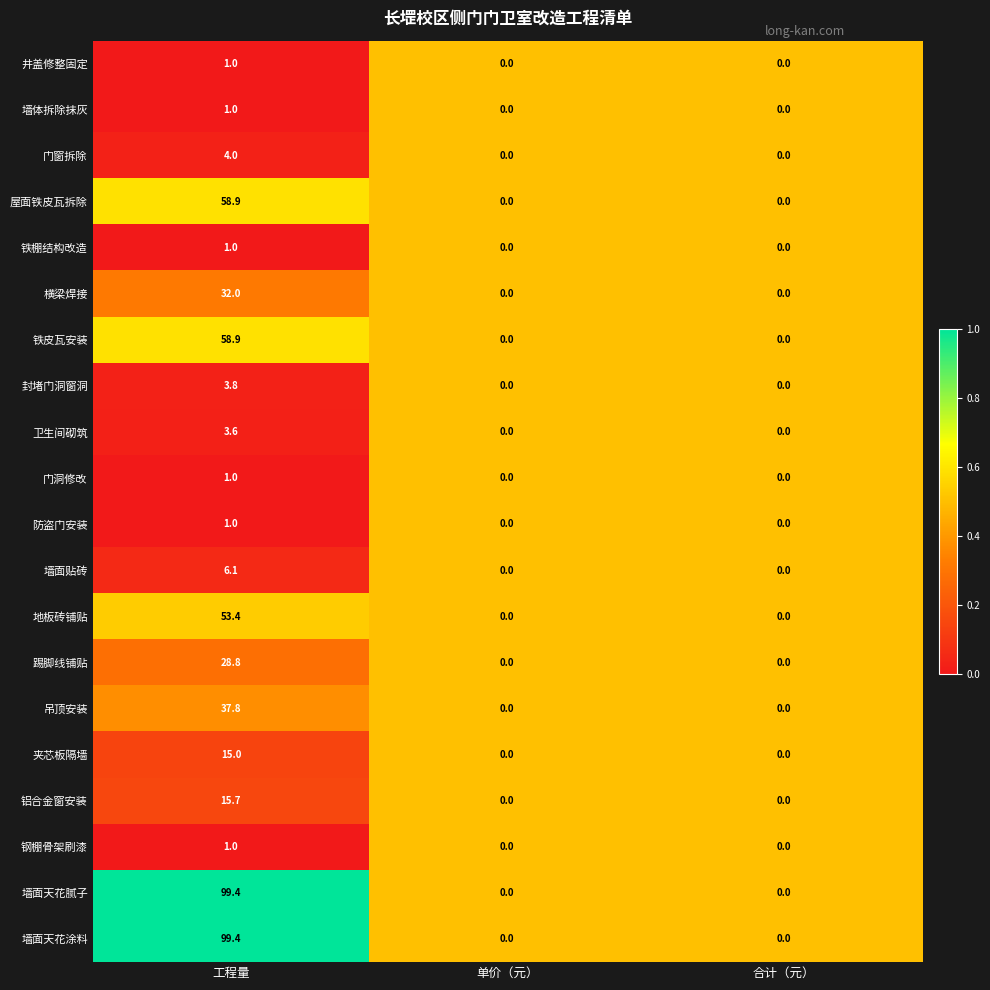

What is the greatest value displayed?

99.4